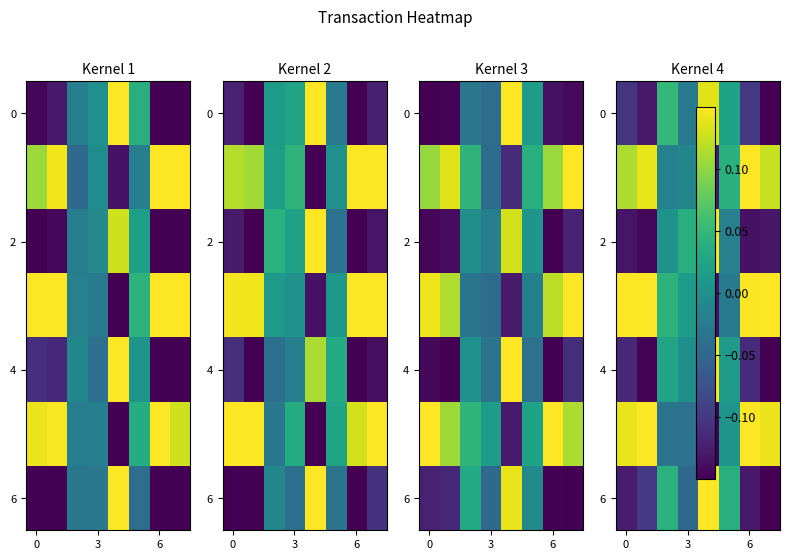

How many series are shown in this chart?

7